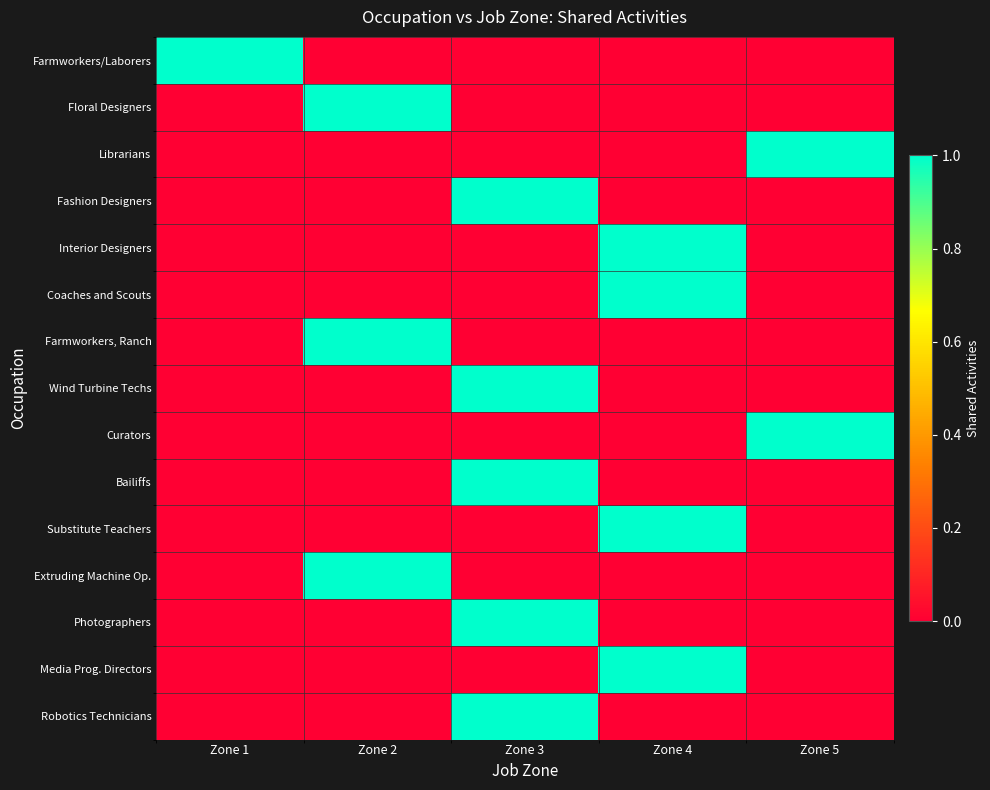

Reading left to right, what are all the values shown in this chart?

Farmworkers/Laborers: Zone 1=1	Zone 2=0	Zone 3=0	Zone 4=0	Zone 5=0
Floral Designers: Zone 1=0	Zone 2=1	Zone 3=0	Zone 4=0	Zone 5=0
Librarians: Zone 1=0	Zone 2=0	Zone 3=0	Zone 4=0	Zone 5=1
Fashion Designers: Zone 1=0	Zone 2=0	Zone 3=1	Zone 4=0	Zone 5=0
Interior Designers: Zone 1=0	Zone 2=0	Zone 3=0	Zone 4=1	Zone 5=0
Coaches and Scouts: Zone 1=0	Zone 2=0	Zone 3=0	Zone 4=1	Zone 5=0
Farmworkers, Ranch: Zone 1=0	Zone 2=1	Zone 3=0	Zone 4=0	Zone 5=0
Wind Turbine Techs: Zone 1=0	Zone 2=0	Zone 3=1	Zone 4=0	Zone 5=0
Curators: Zone 1=0	Zone 2=0	Zone 3=0	Zone 4=0	Zone 5=1
Bailiffs: Zone 1=0	Zone 2=0	Zone 3=1	Zone 4=0	Zone 5=0
Substitute Teachers: Zone 1=0	Zone 2=0	Zone 3=0	Zone 4=1	Zone 5=0
Extruding Machine Op.: Zone 1=0	Zone 2=1	Zone 3=0	Zone 4=0	Zone 5=0
Photographers: Zone 1=0	Zone 2=0	Zone 3=1	Zone 4=0	Zone 5=0
Media Prog. Directors: Zone 1=0	Zone 2=0	Zone 3=0	Zone 4=1	Zone 5=0
Robotics Technicians: Zone 1=0	Zone 2=0	Zone 3=1	Zone 4=0	Zone 5=0